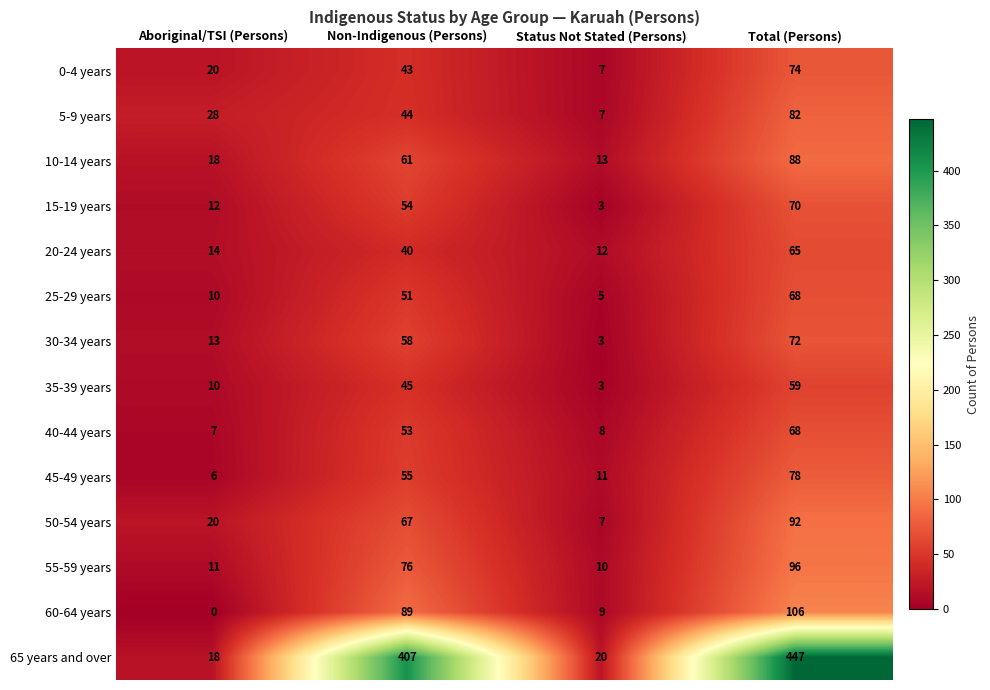

What is the average value of the 15-19 years series?

35